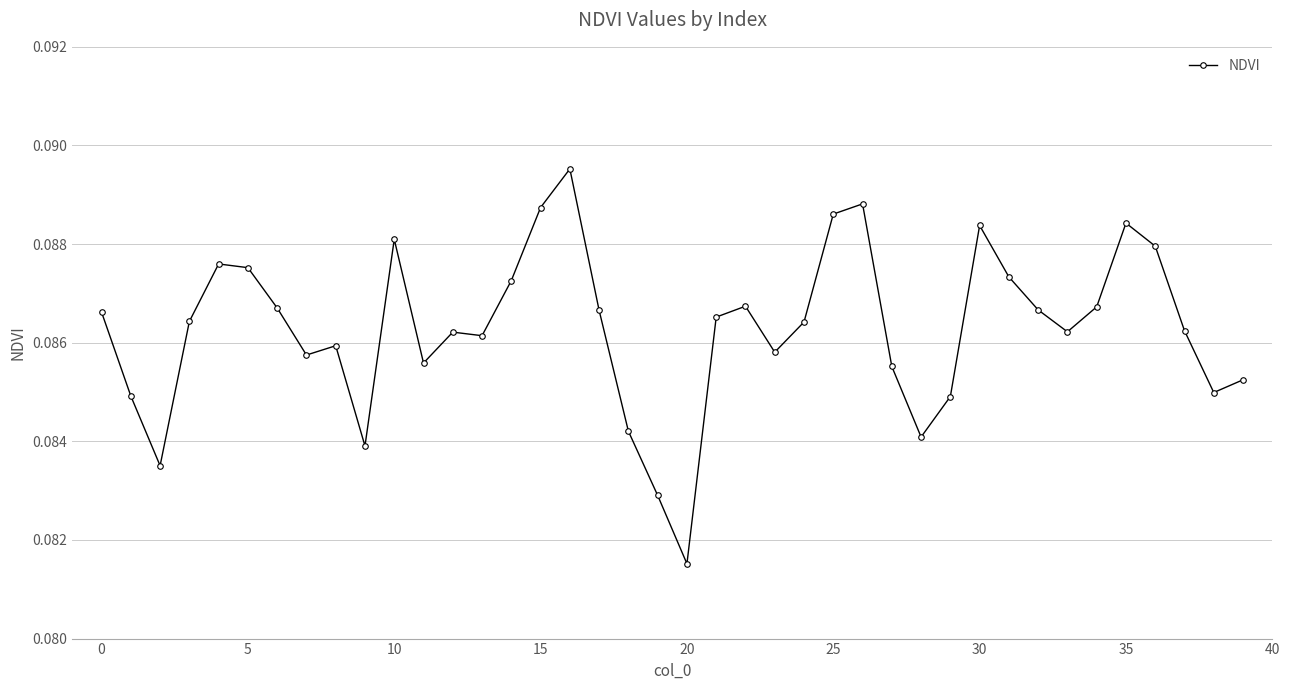

Does the chart have visible grid lines?

Yes